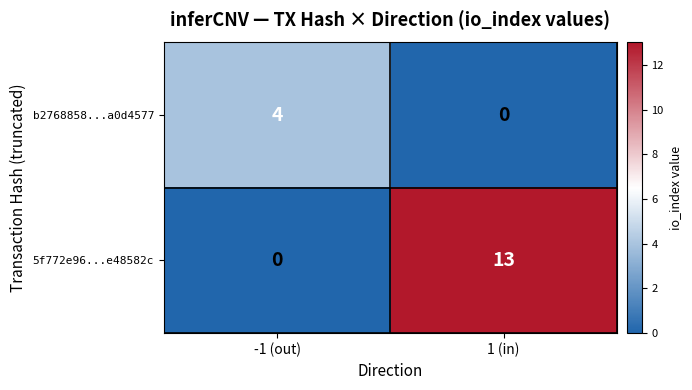

What is the highest value of the b2768858...a0d4577 series?

4